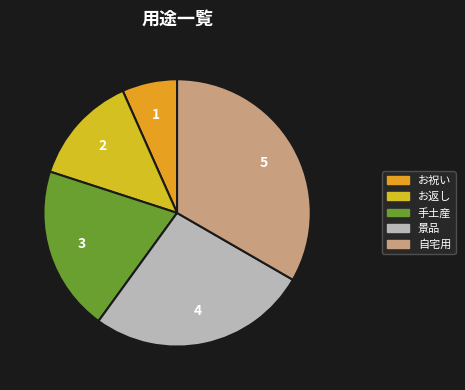

The 手土産 slice represents 20% of the pie. True or false?

True